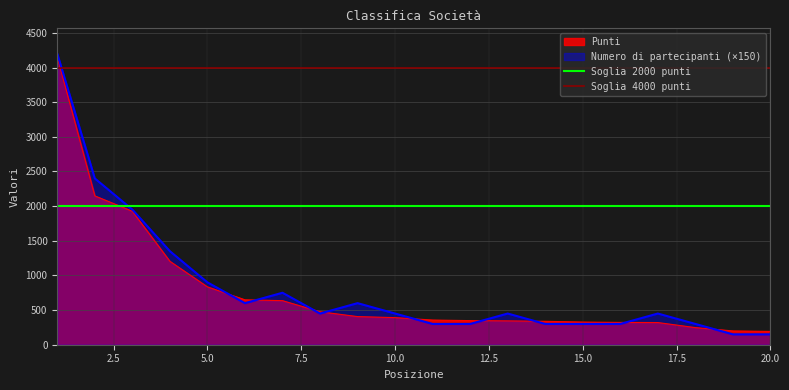

Which series has the largest total across all categories?

Soglia 4000 punti